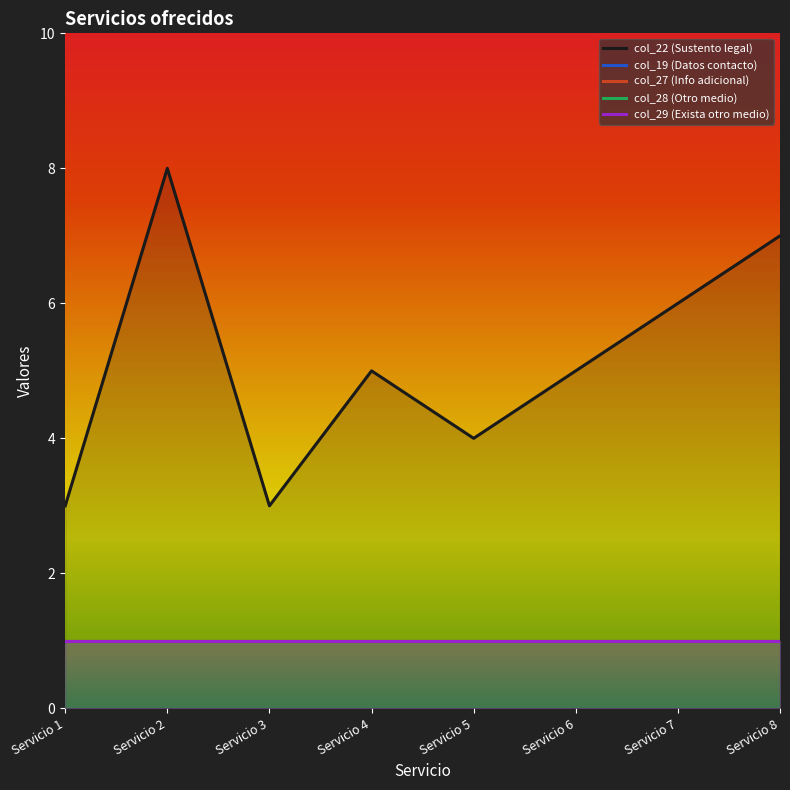

What is the highest value of the col_27 series?

1